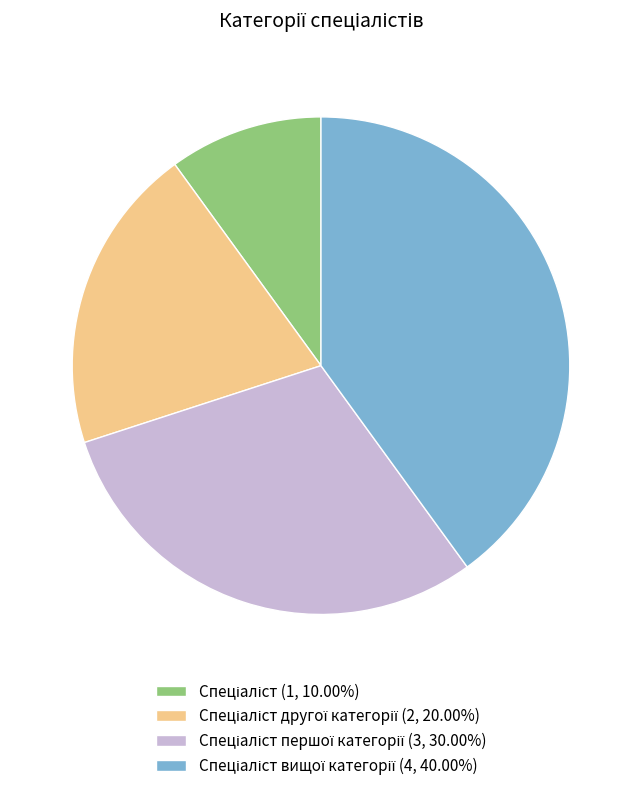

Is there a majority slice in this chart?

No